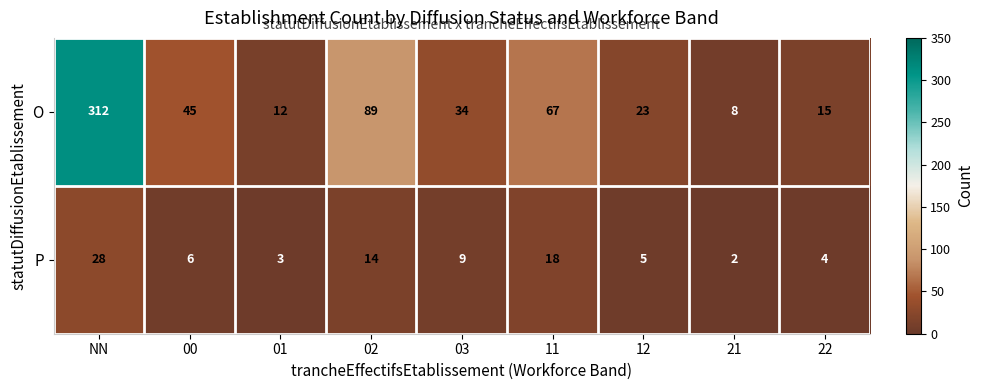

True or false: O has a value of 67 at 11.

True